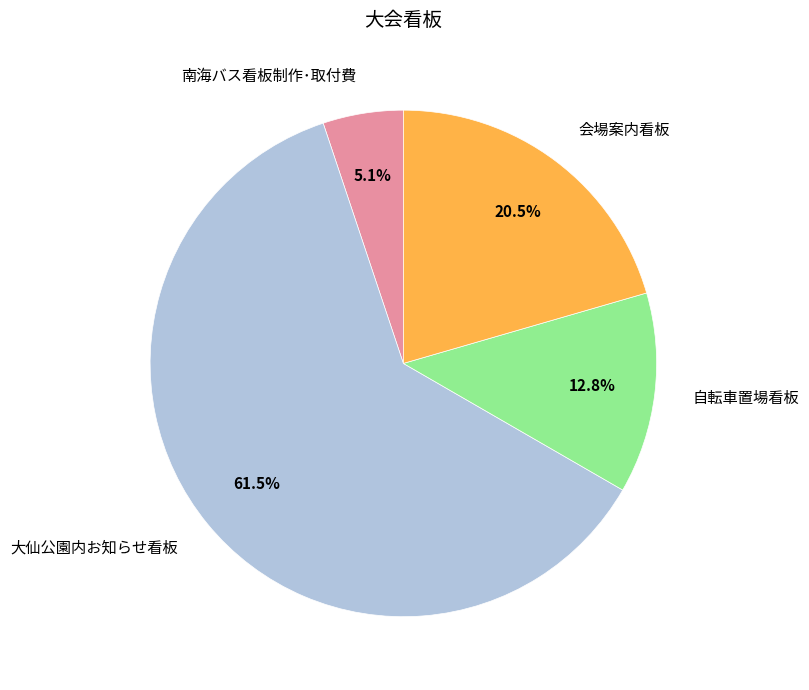

What percentage do 自転車置場看板 and 会場案内看板 together represent?

33.3%